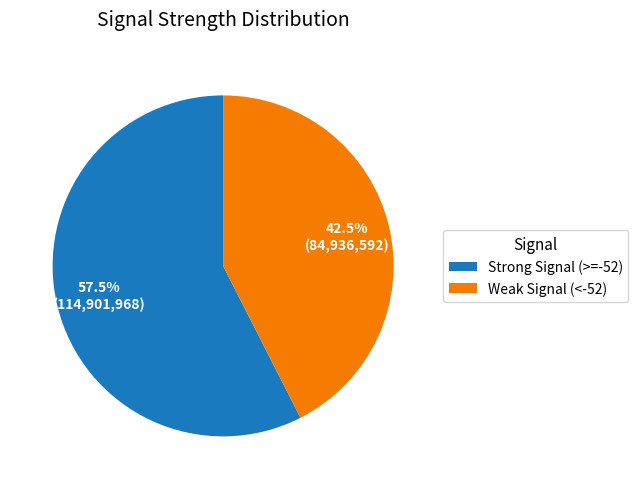

Is there any slice that represents more than half of the pie?

Yes